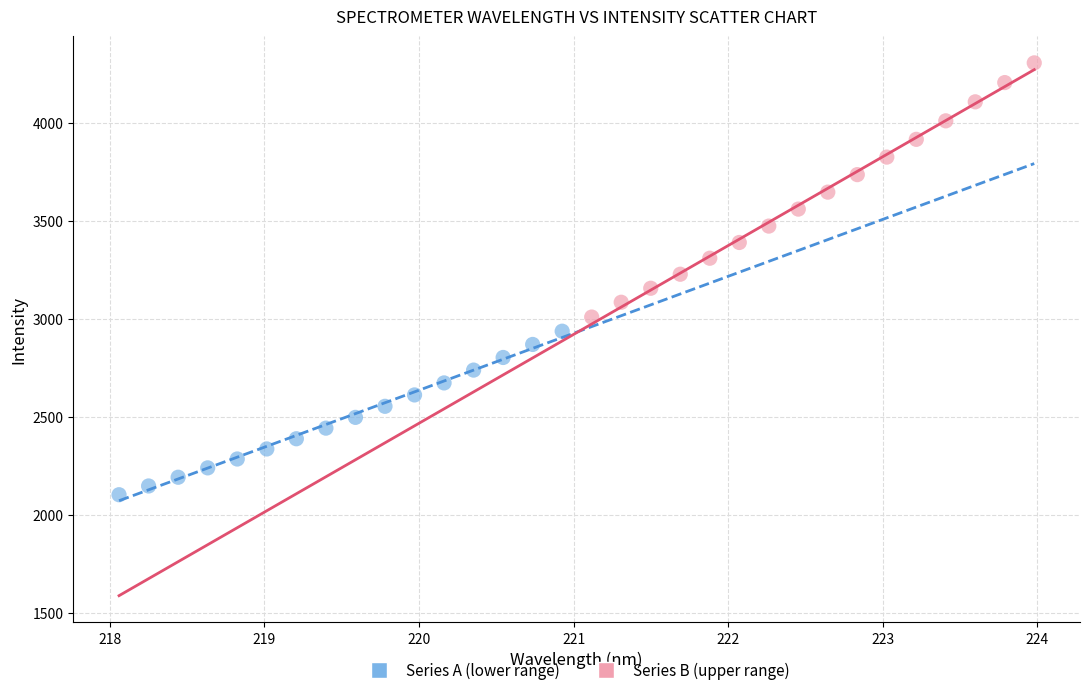

Which series contains the highest Y value?

Series B (upper range)